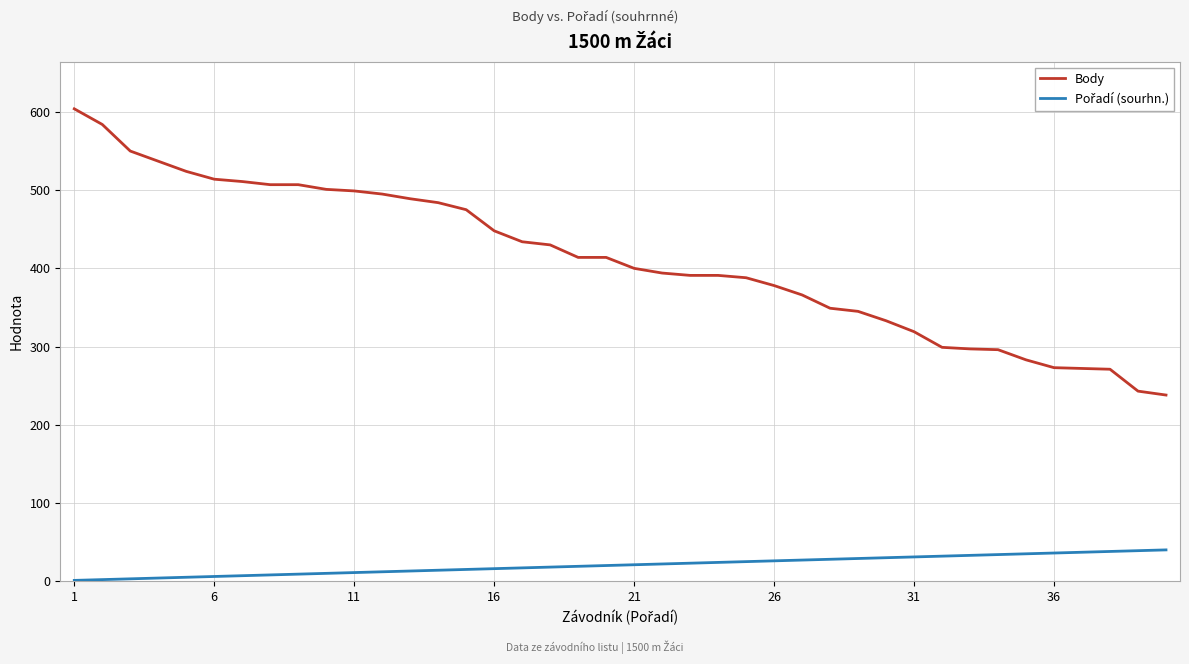

What is the highest value of the Body series?

604